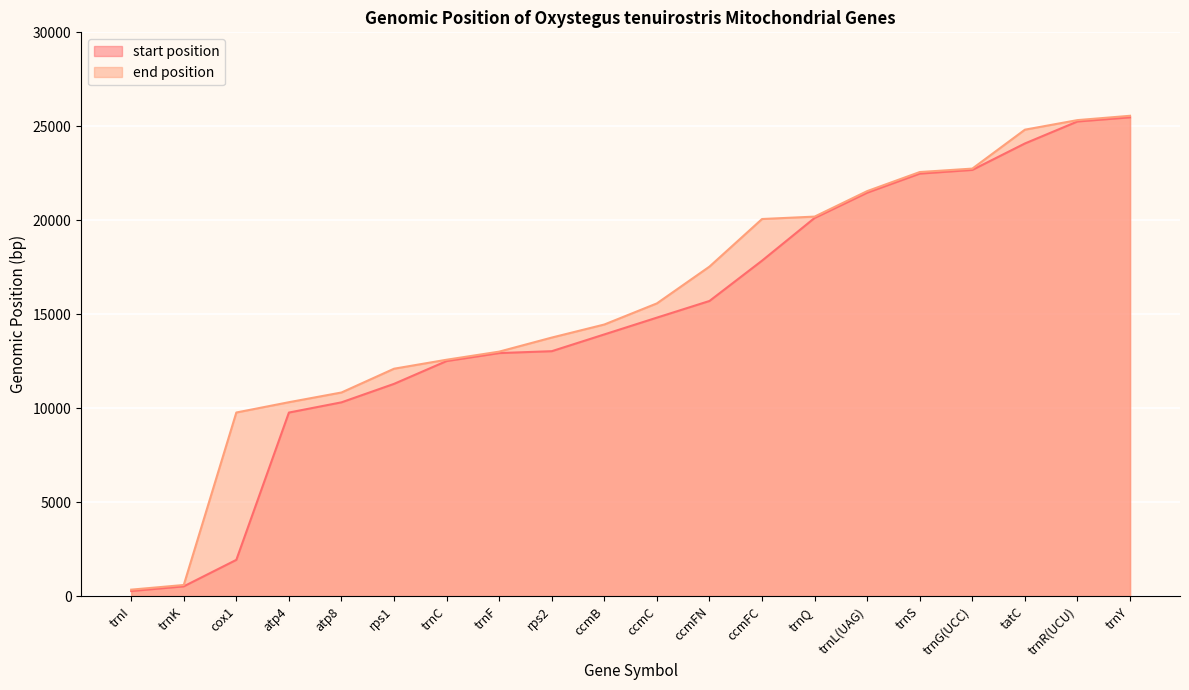

Is it true that start position equals 16462 at atp8?

False